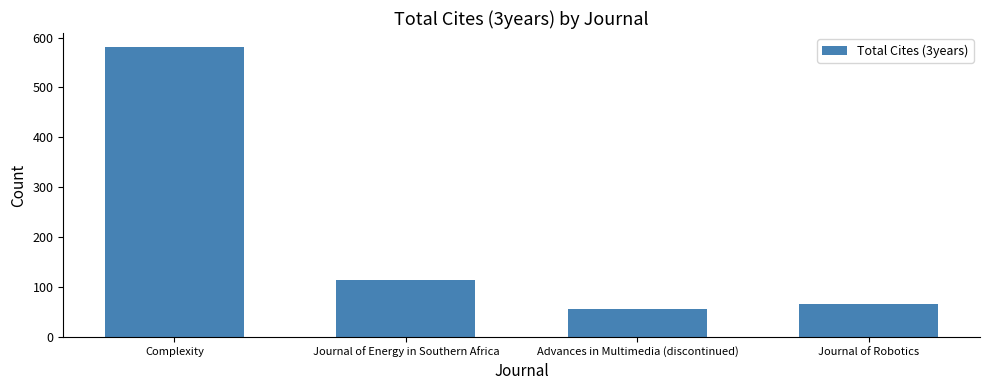

What is the difference between the values at Journal of Energy in Southern Africa and Journal of Robotics?

49